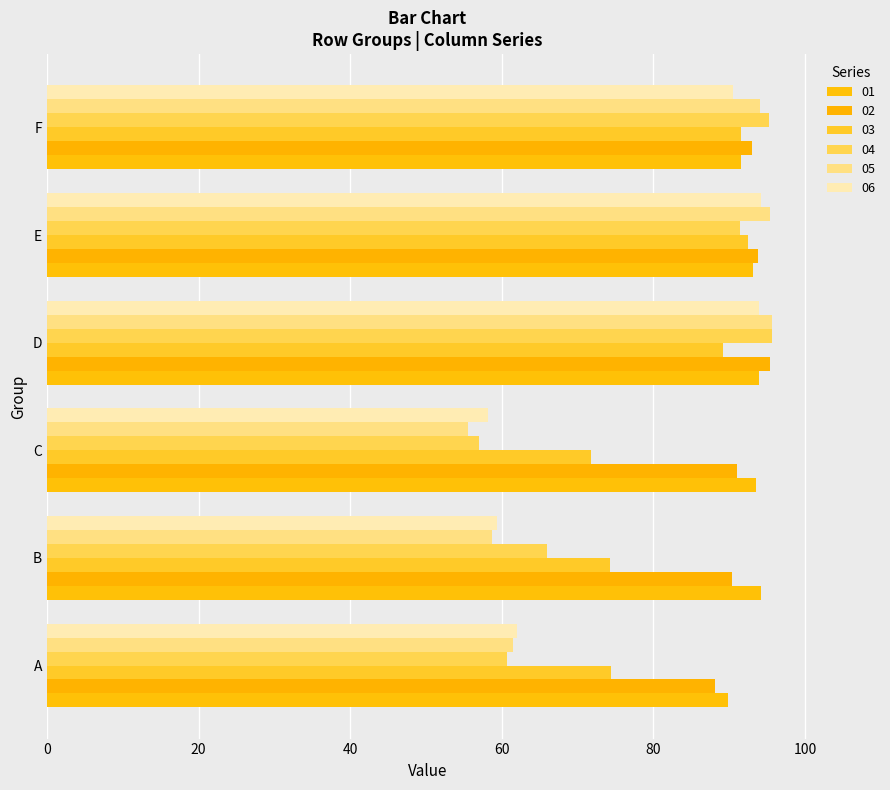

What is the value of the 01 bar at the 6th from the left?

91.5